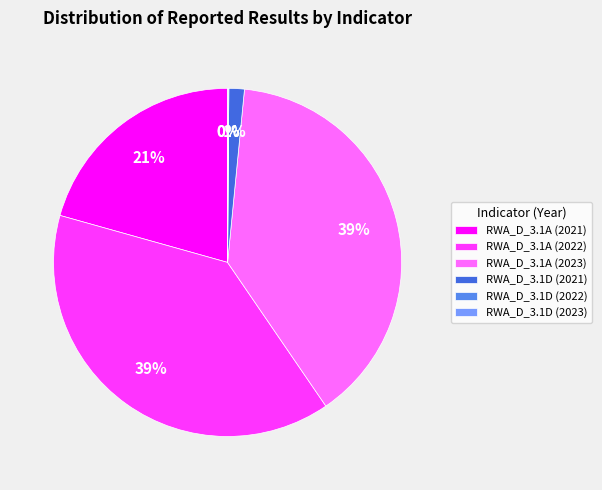

How much of the chart is everything except RWA_D_3.1A (2023)?

61.1%